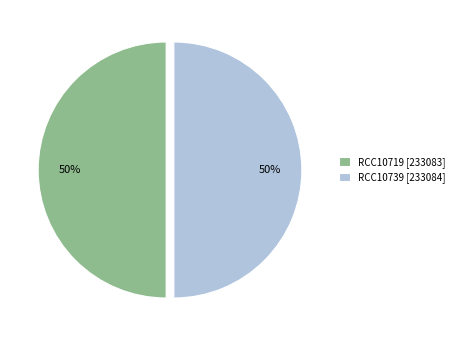

Do RCC10739 [233084] and RCC10719 [233083] together represent more than half of the pie?

Yes